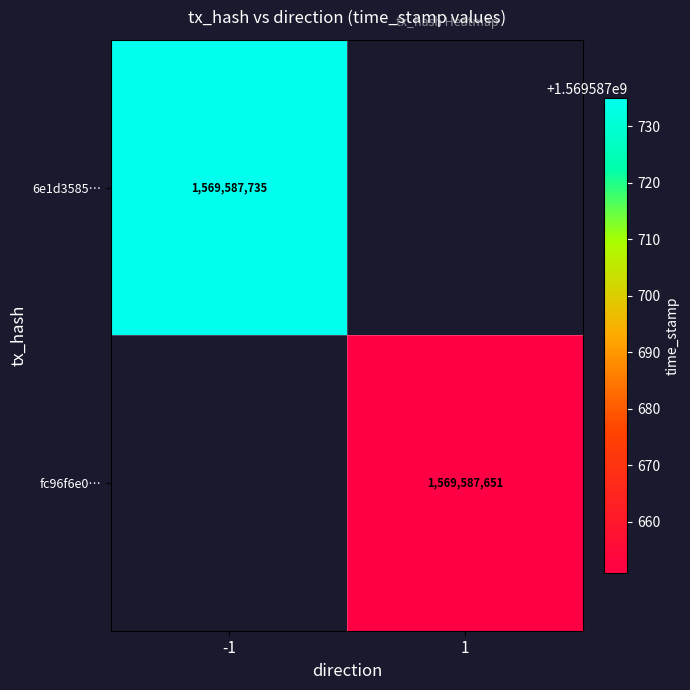

How many values in 6e1d35857ff6d60f899d3a567cfc9eeaf1b6a98 are above zero?

1